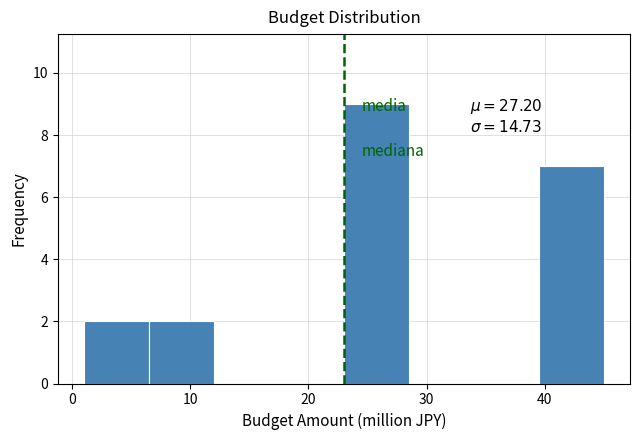

Which range on the x-axis has the tallest bar?

23.0 to 28.5